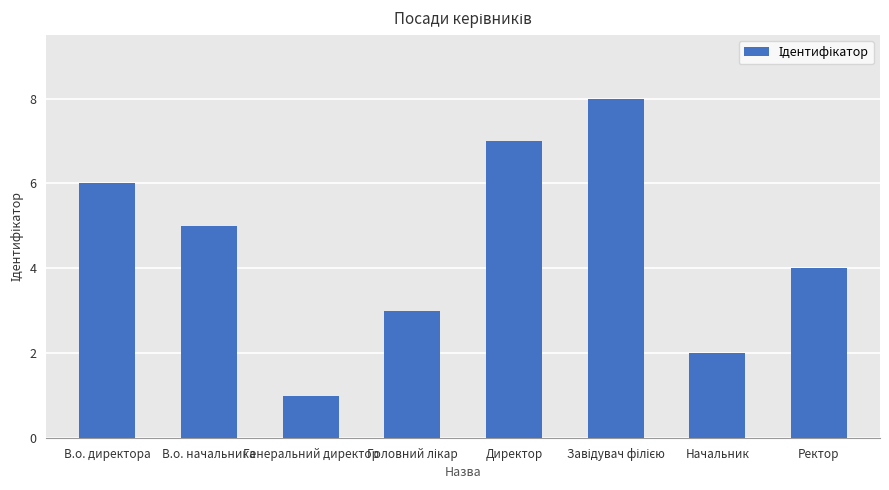

Does the chart contain any negative values?

No